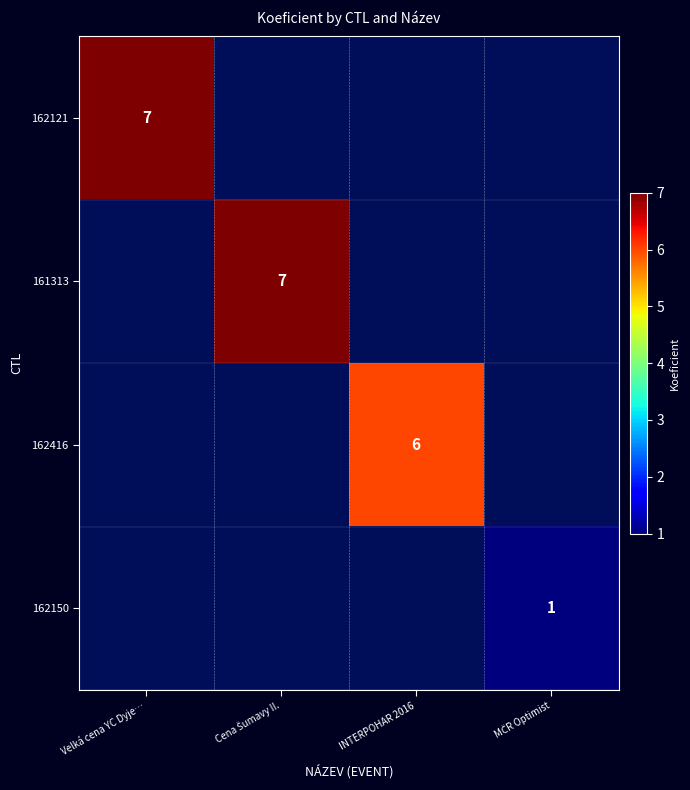

How many 161313 values are between 0 and 7?

4